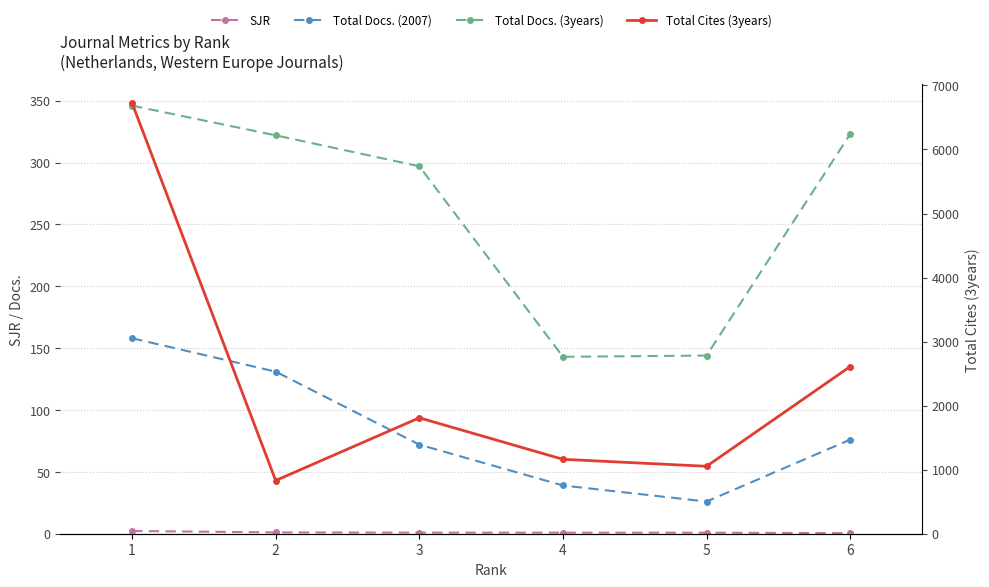

Reading left to right, list all the values displayed in this chart.

SJR: 2.2	1.1	0.9	0.9	0.8	0.4
Total Docs. (2007): 158.0	131.0	72.0	39.0	26.0	76.0
Total Docs. (3years): 346.0	322.0	297.0	143.0	144.0	323.0
Total Cites (3years): 6724.0	831.0	1810.0	1162.0	1053.0	2610.0